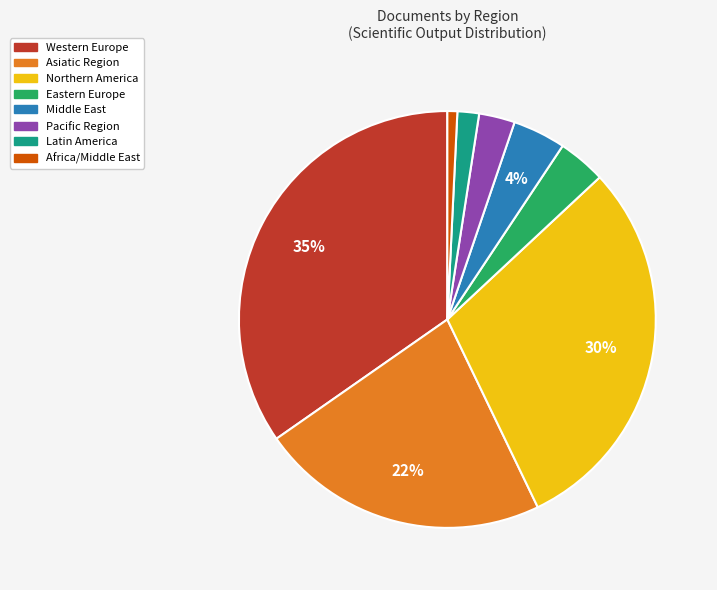

Combined, do Asiatic Region and Northern America account for over 50%?

Yes